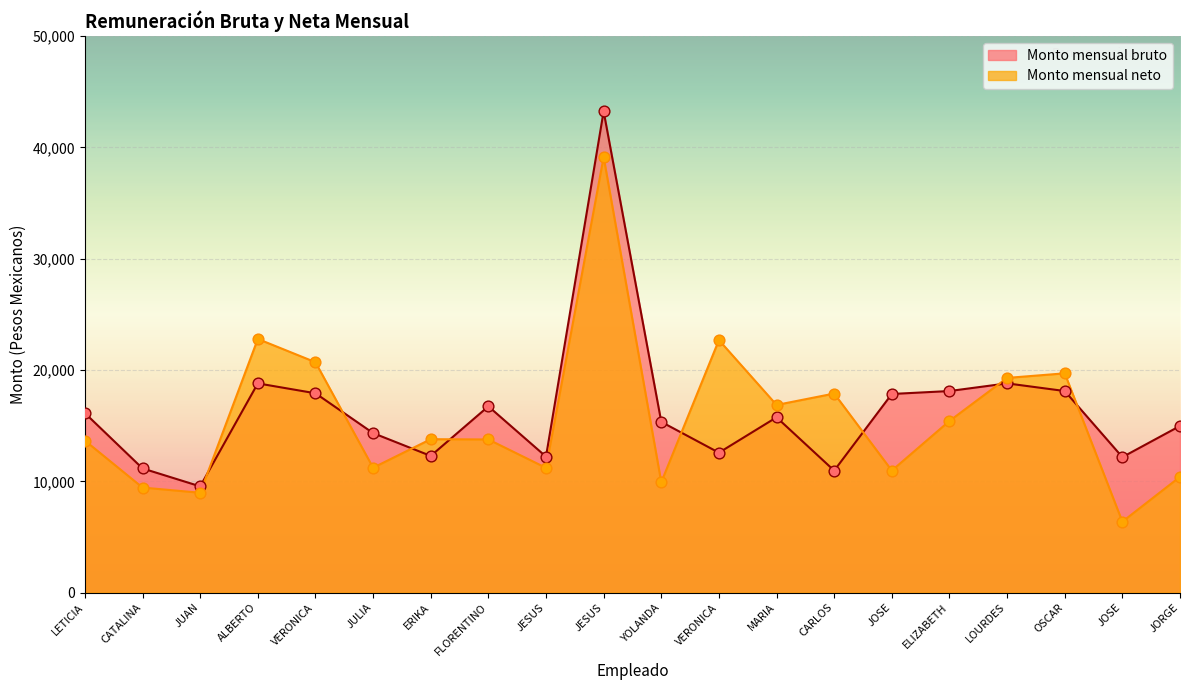

Is the value of Monto mensual bruto at VERONICA greater than the value of Monto mensual neto at JOSE?

Yes